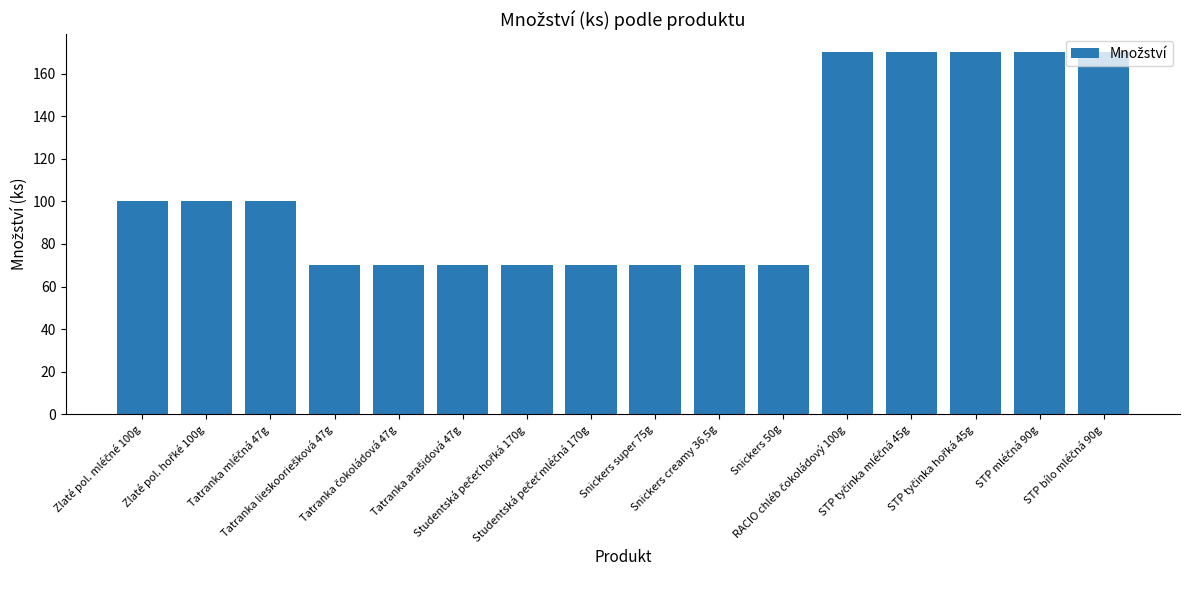

Are the bars horizontal?

No